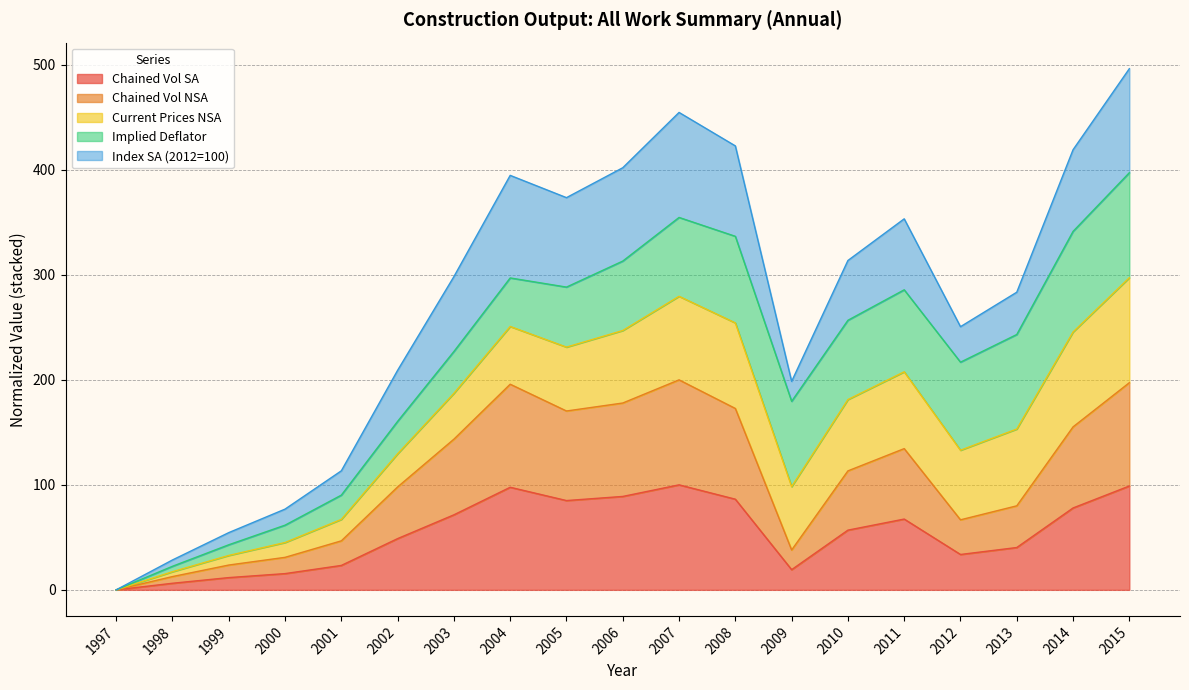

How many data points in Chained Vol NSA are above 113?

10